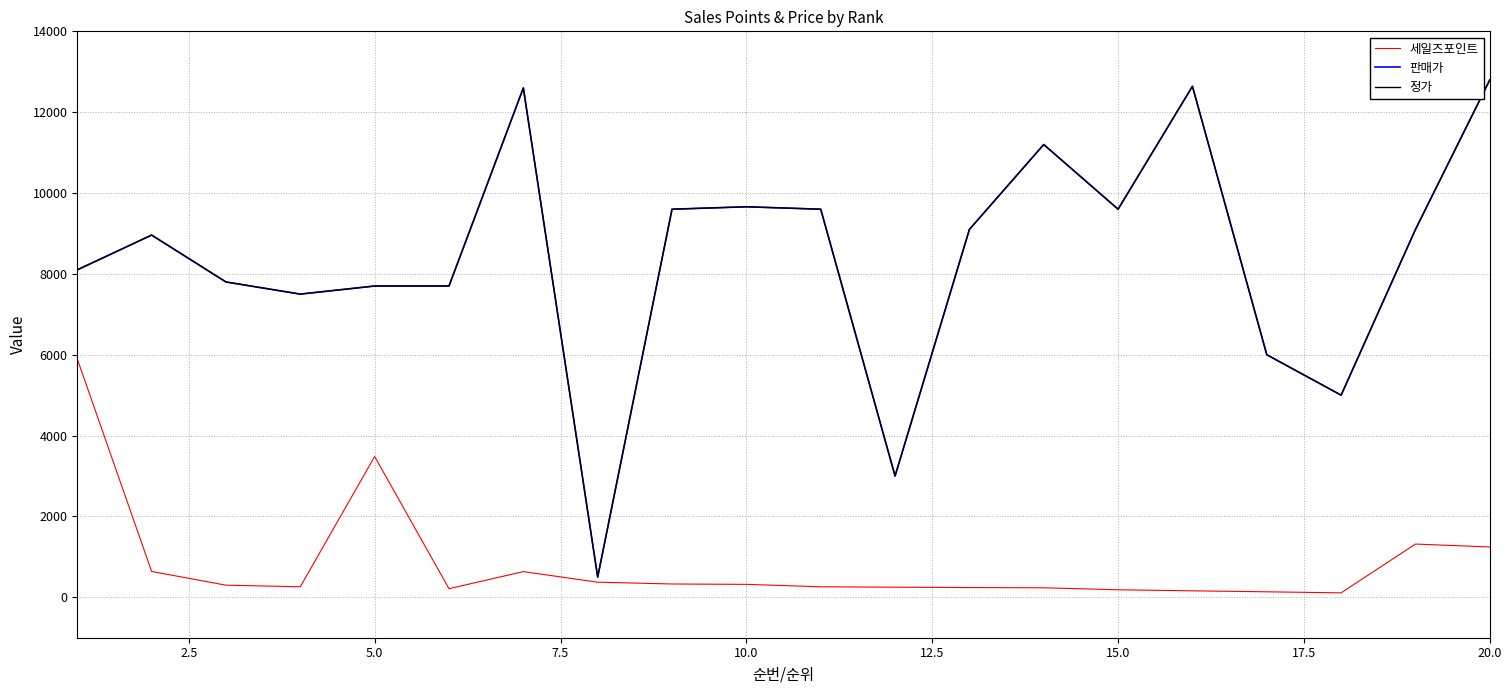

Does the chart display data point markers on the line(s)?

No